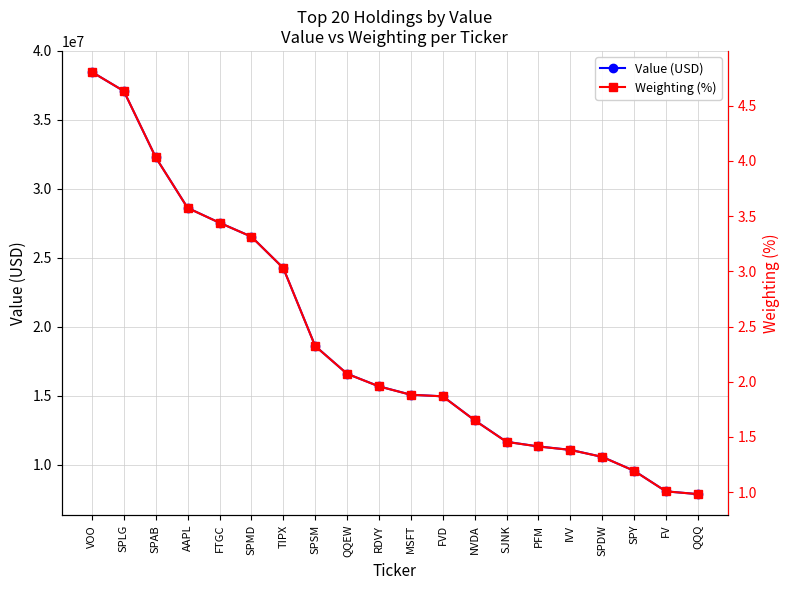

Which series has the largest range (max minus min)?

Value (USD)